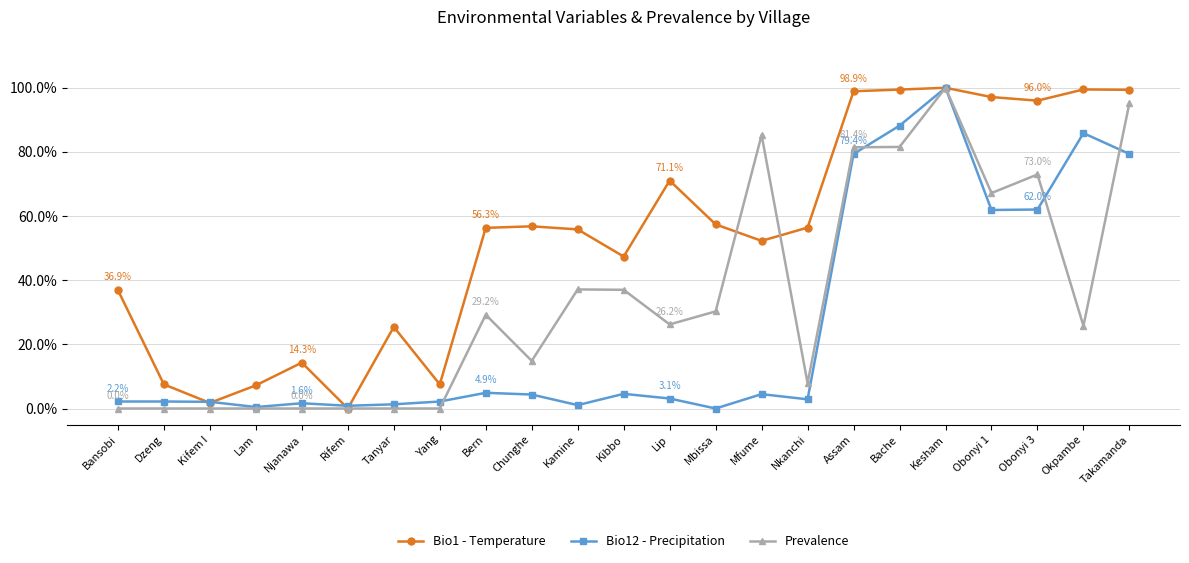

Which series changed the most between Mfume and Bache?

Bio12 - Precipitation